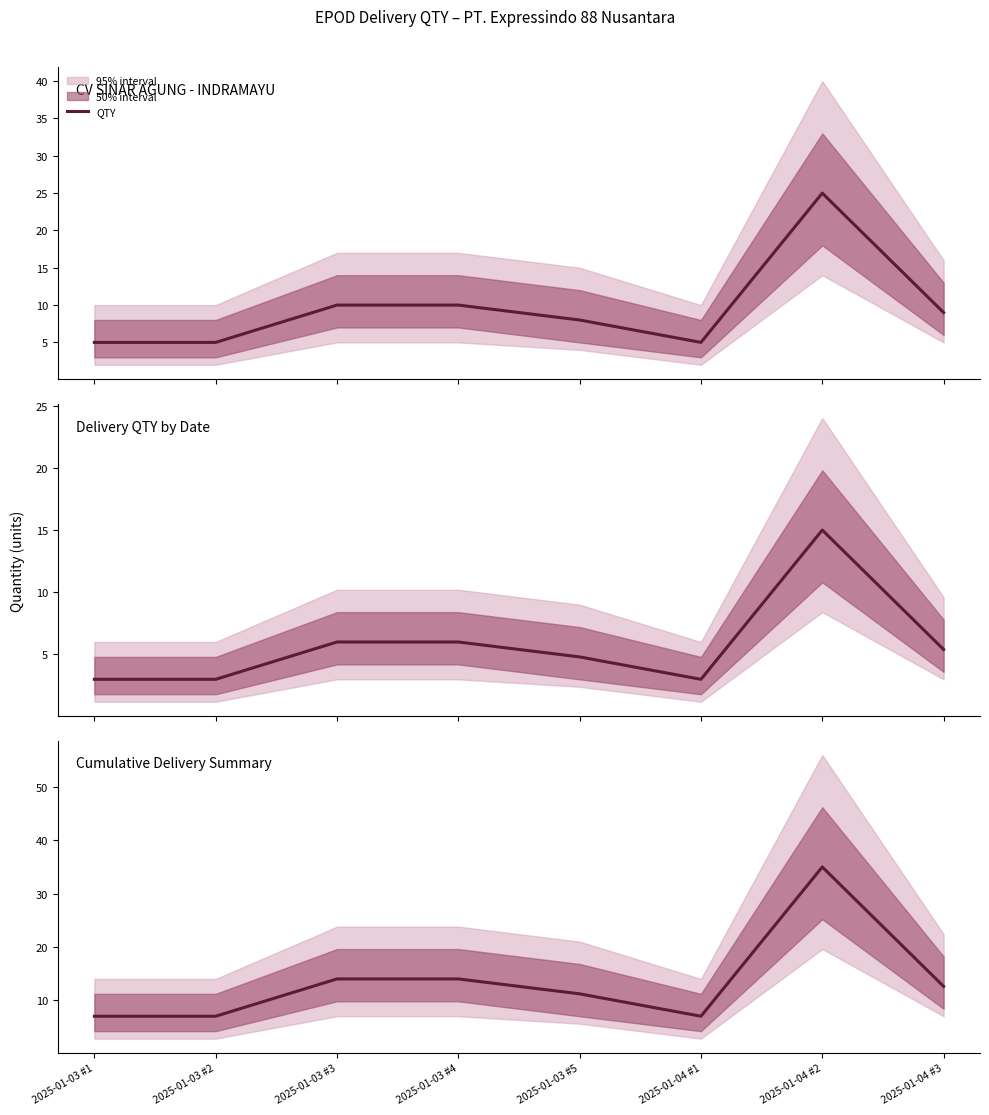

How many points are lower than both their immediate neighbors (excluding endpoints)?

1